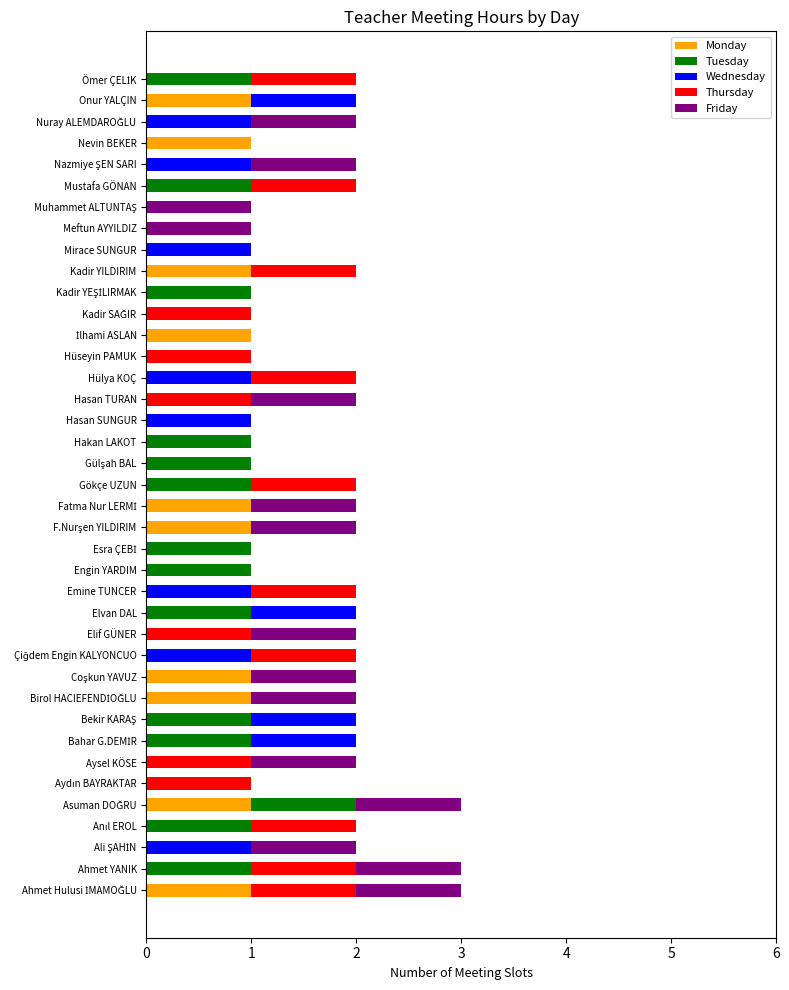

Count the number of categories in the chart.

39